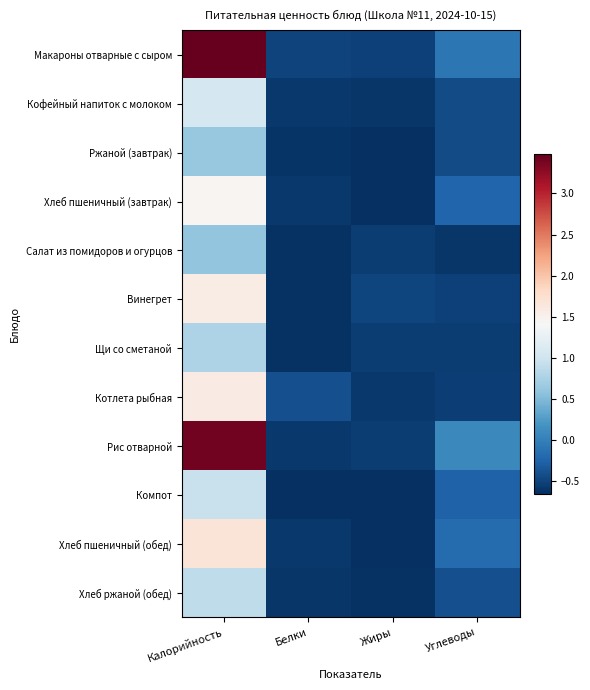

What is the smallest value displayed?

-0.7